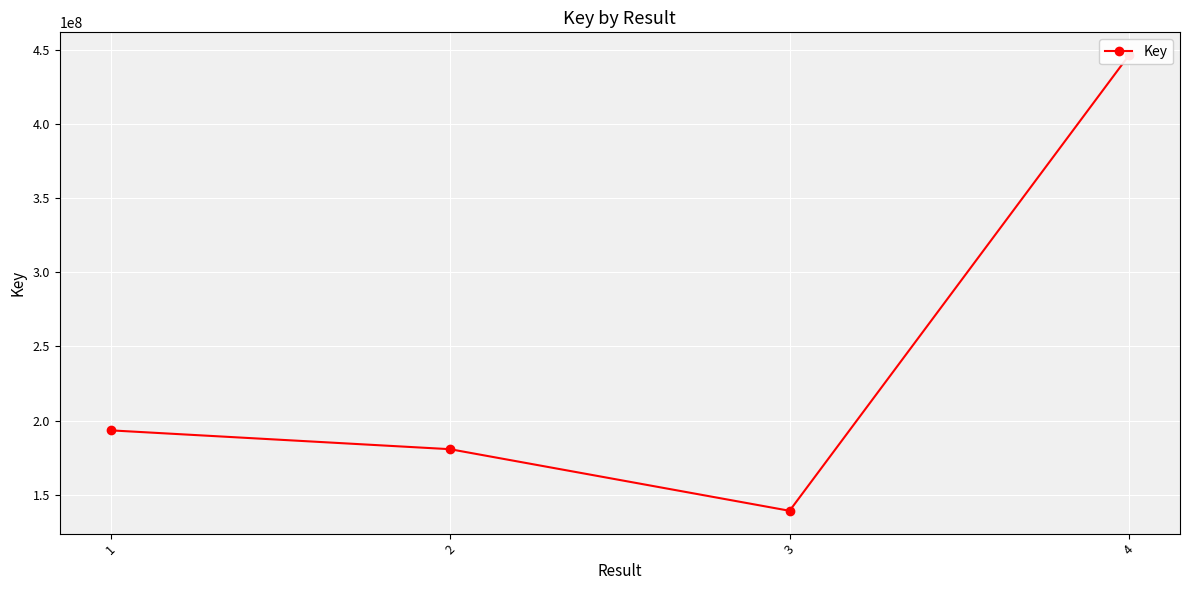

What is the difference between the values at 4 and 1?

252823722